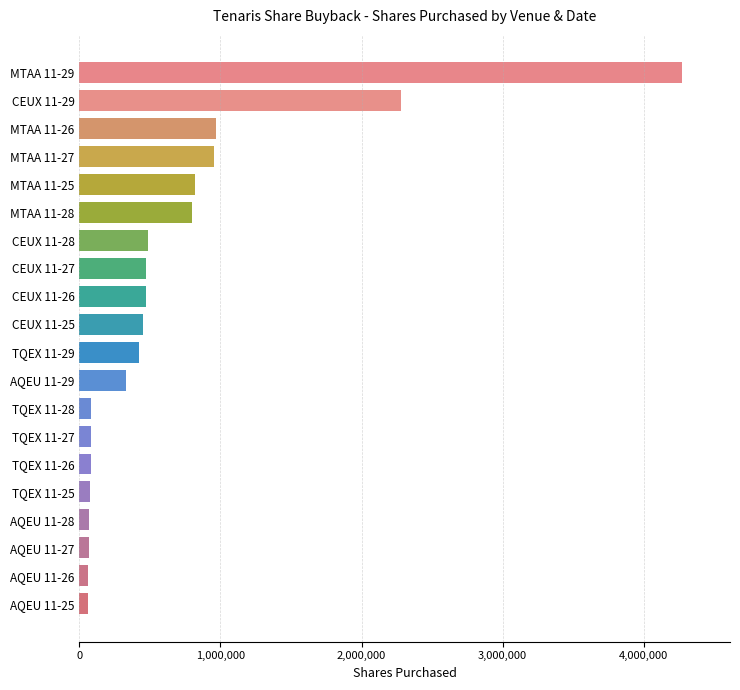

What is the value of the 4th bar from the top?

957000